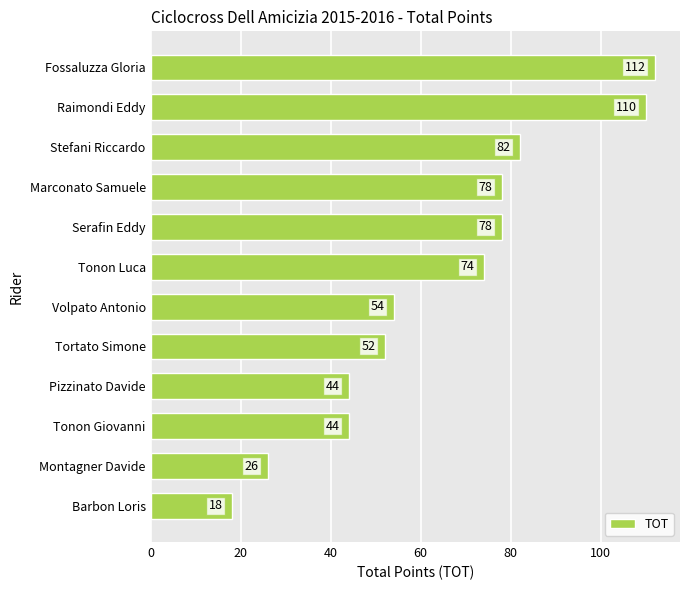

At which label is the value closest to 65?

Tonon Luca